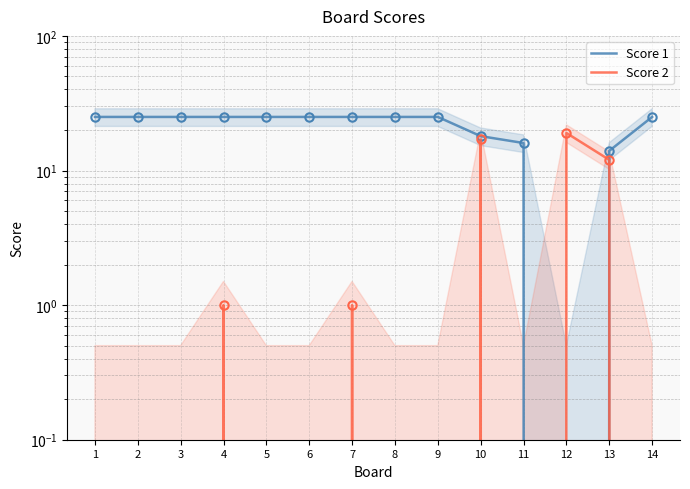

The Score 1 series shows 43 at 4. True or false?

False